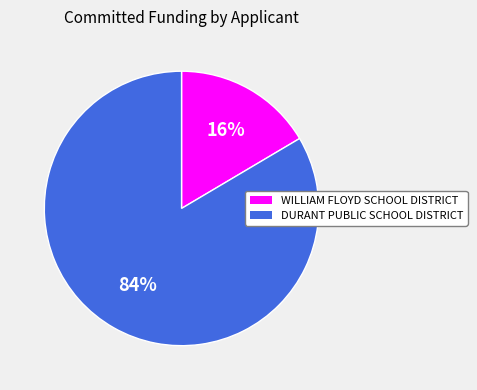

How many slices are in this pie chart?

2